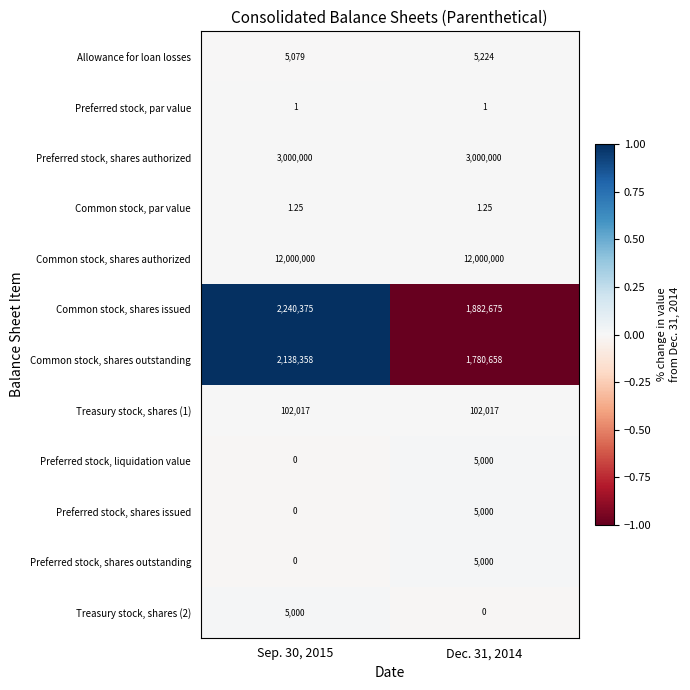

Is the value of Allowance for loan losses at Sep. 30, 2015 greater than the value of Common stock, shares outstanding at Sep. 30, 2015?

No